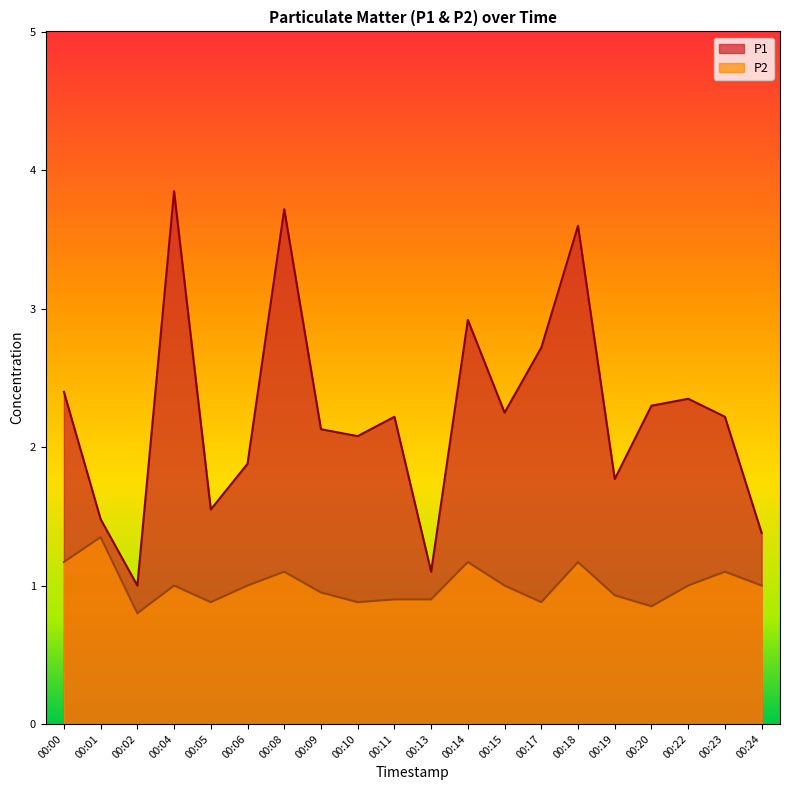

What is the difference between the second highest and minimum values in the P2 series?

0.4